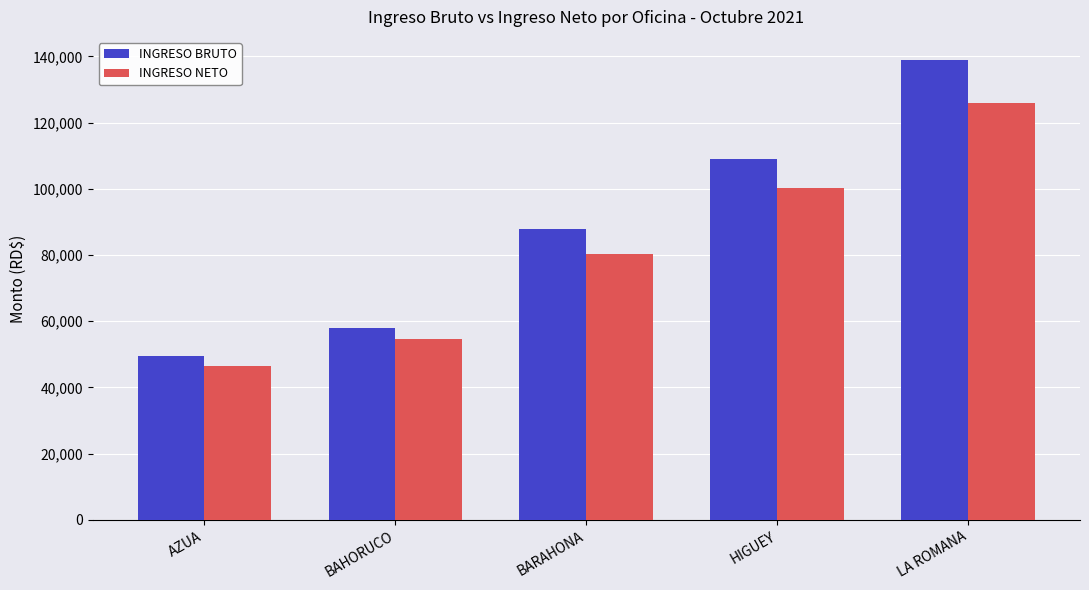

What is the total value across all series at BARAHONA?

168224.9